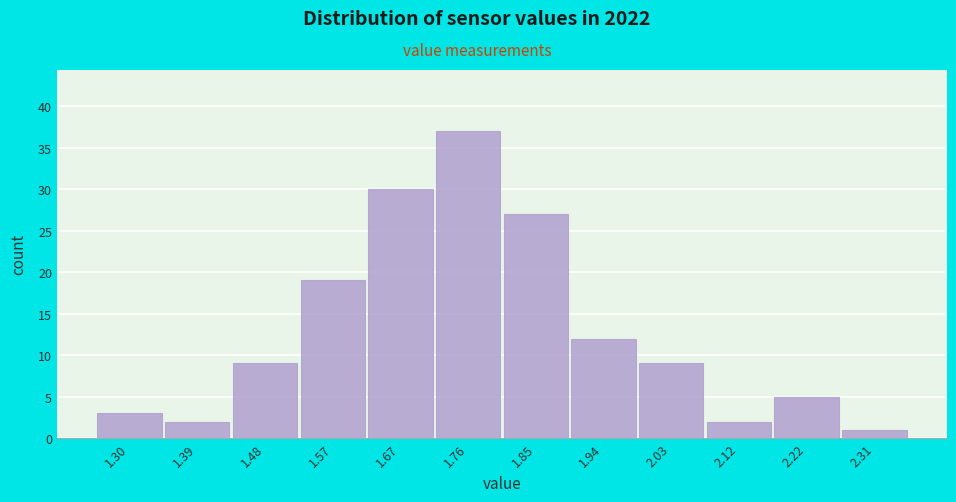

Reading left to right, what are all the values shown in this chart?

1.30=3	1.39=2	1.48=9	1.57=19	1.67=30	1.76=37	1.85=27	1.94=12	2.03=9	2.12=2	2.22=5	2.31=1